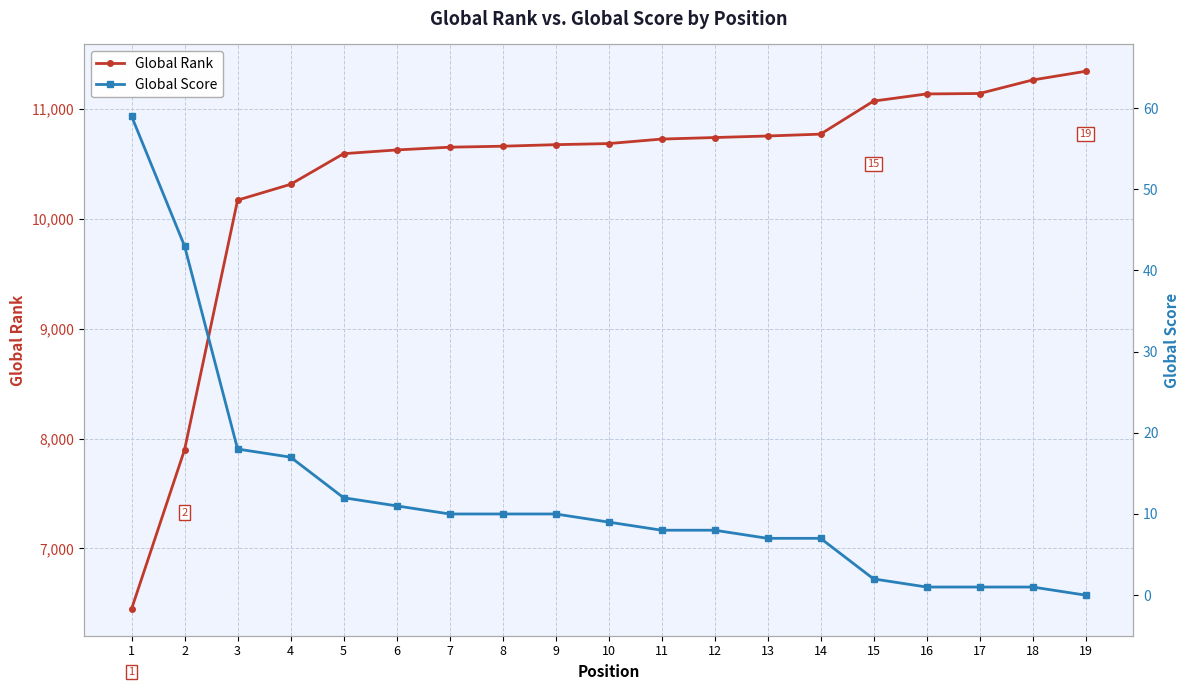

What is the total value across all series at 4?

10332